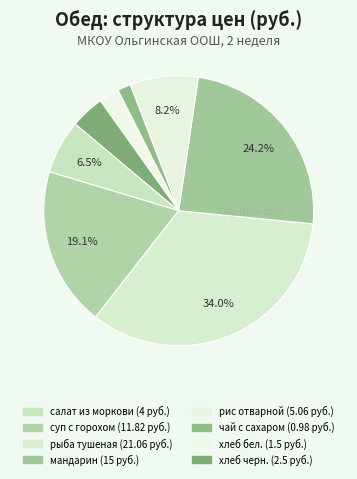

Count the number of slices in the pie.

8